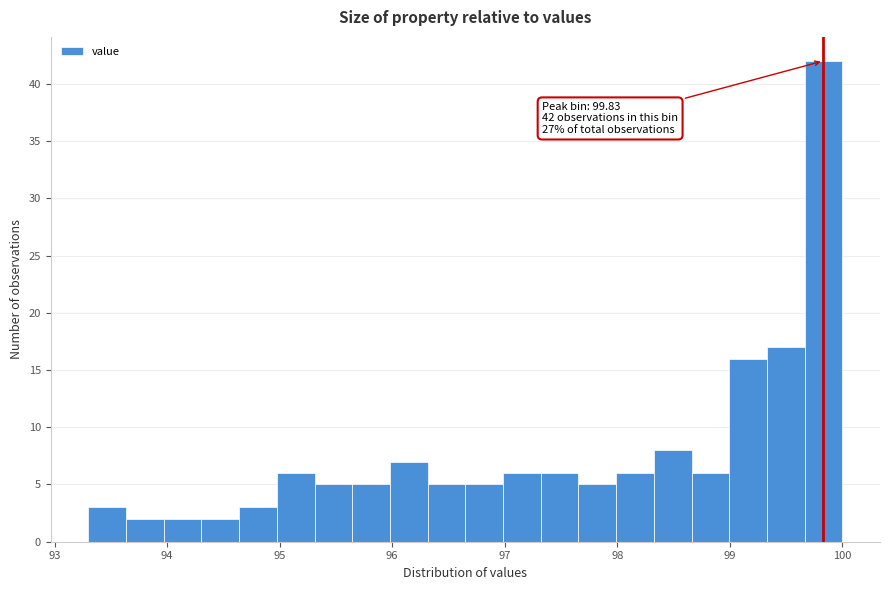

Around what value on the x-axis is the tallest bar? Give the approximate position of its centre, as read against the axis.

99.8